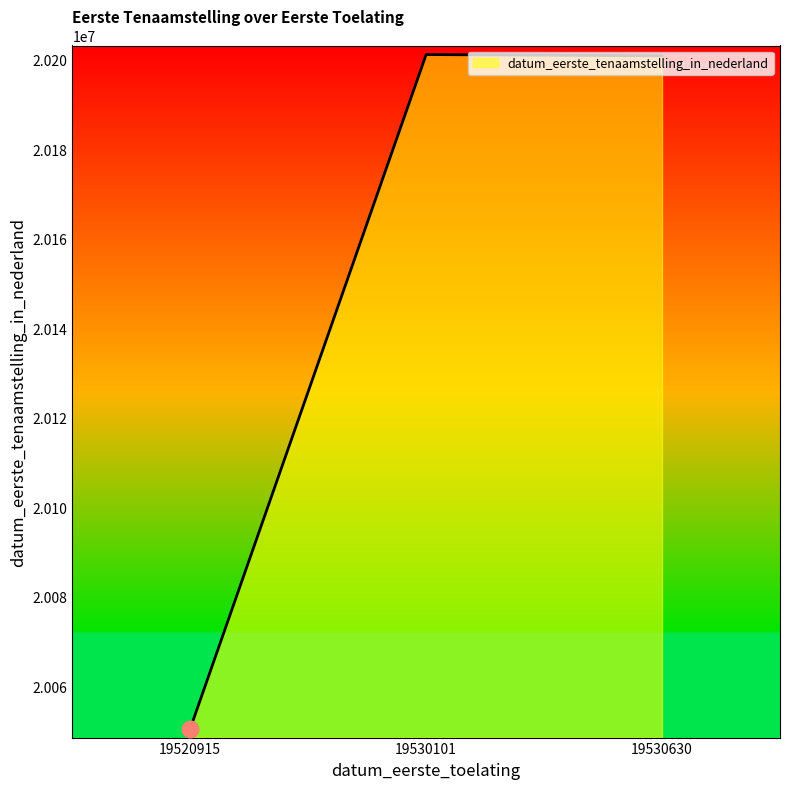

What is the ratio of the value at 19530630 to the value at 19520915?

1.0